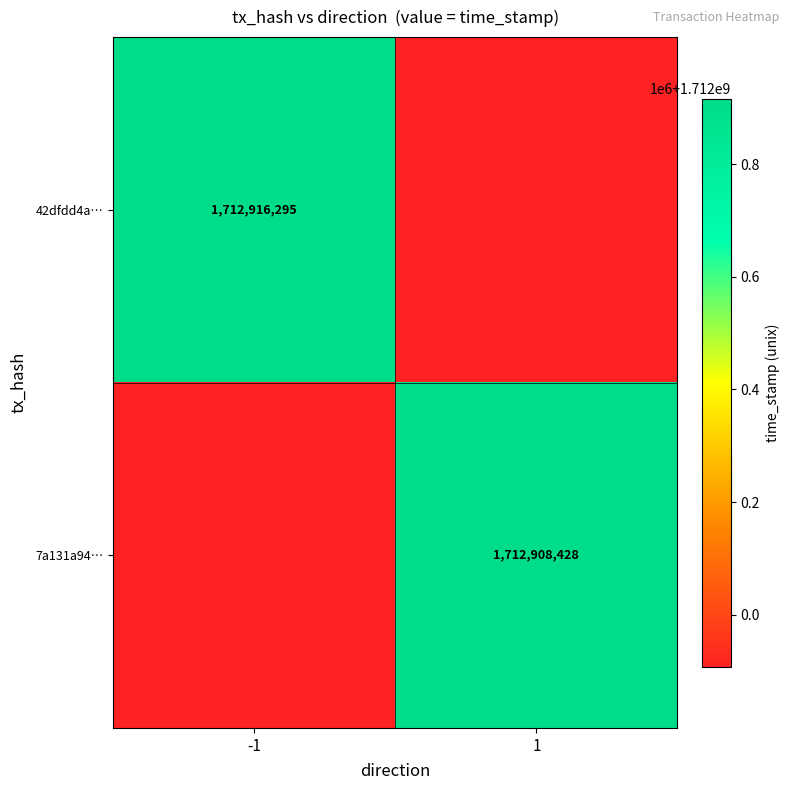

What is the spread (max minus min) of values at -1?

1007867